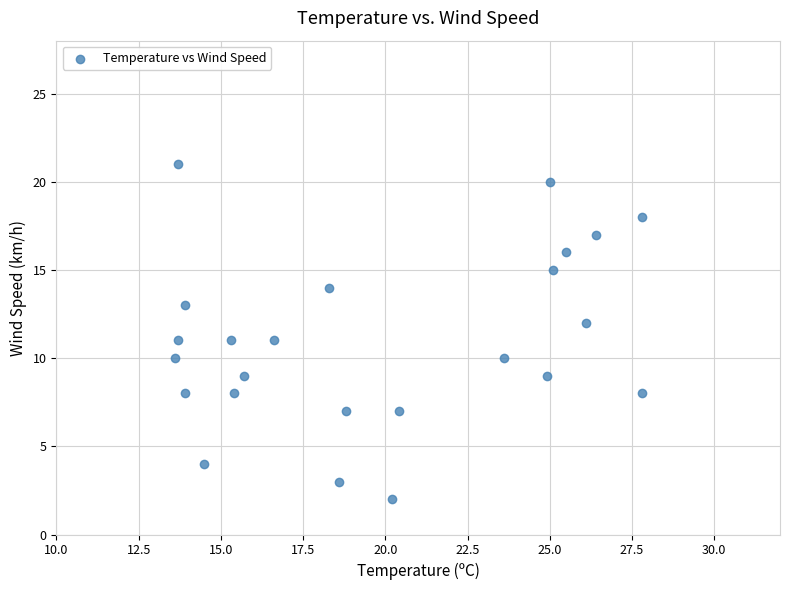

What is the range of Y values (max minus min)?

19